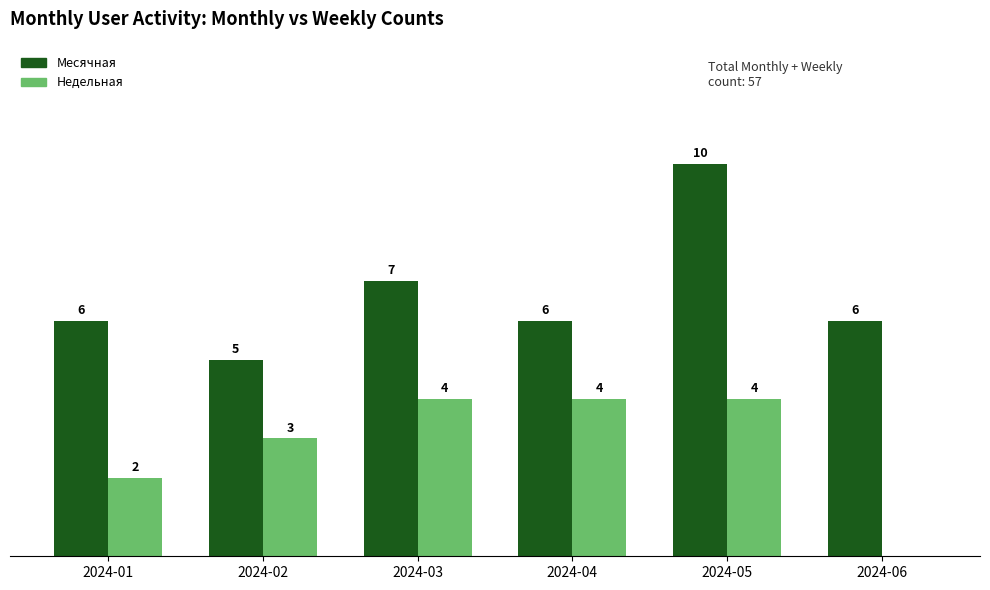

At which category is the sum across all series the highest?

2024-05